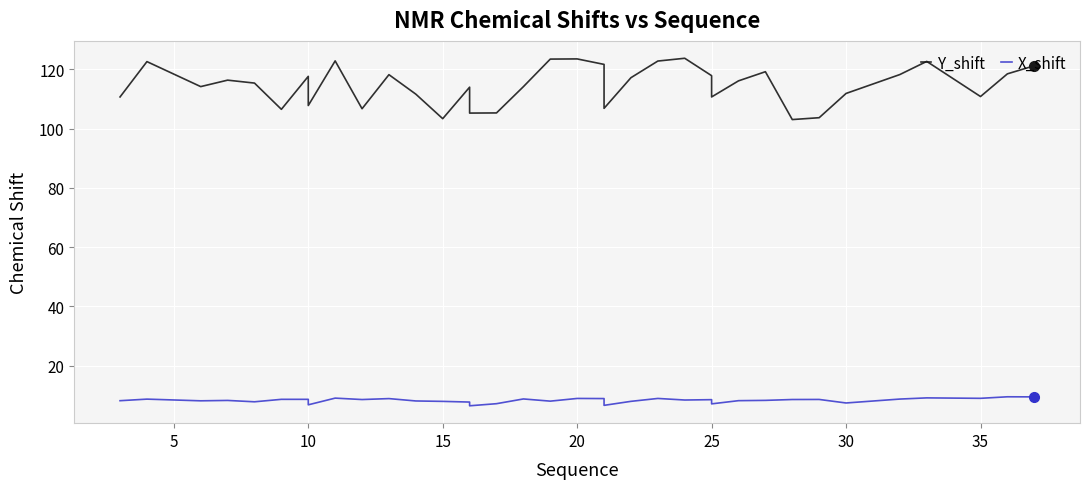

Which series has the largest range (max minus min)?

Y_shift